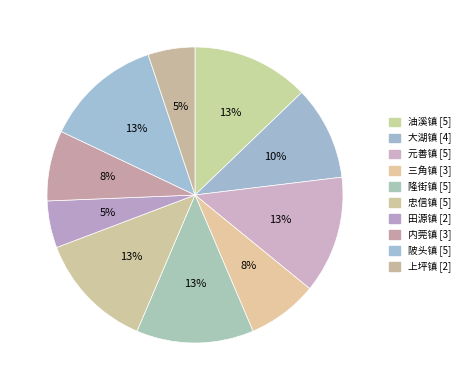

How many slices are in this pie chart?

10